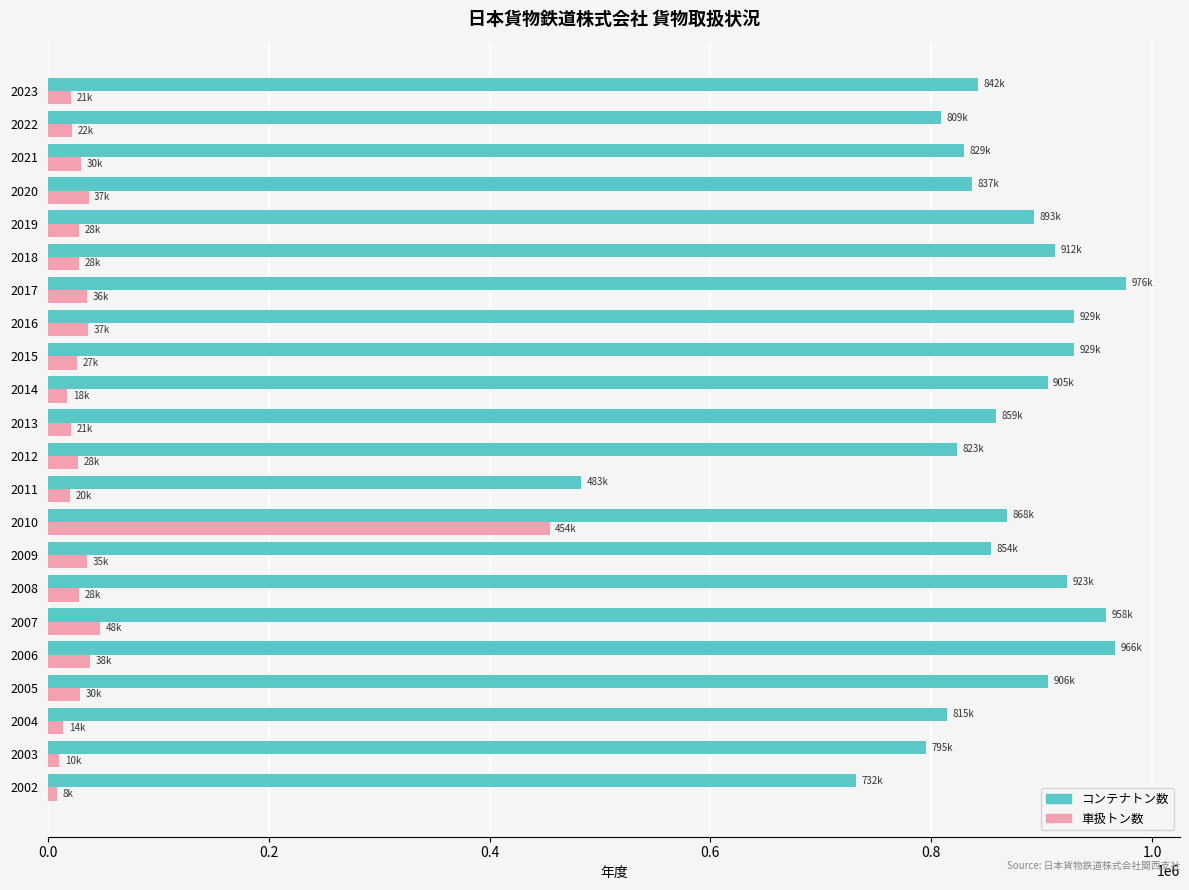

The value of 車扱トン数 at 2021 is 30497. True or false?

True